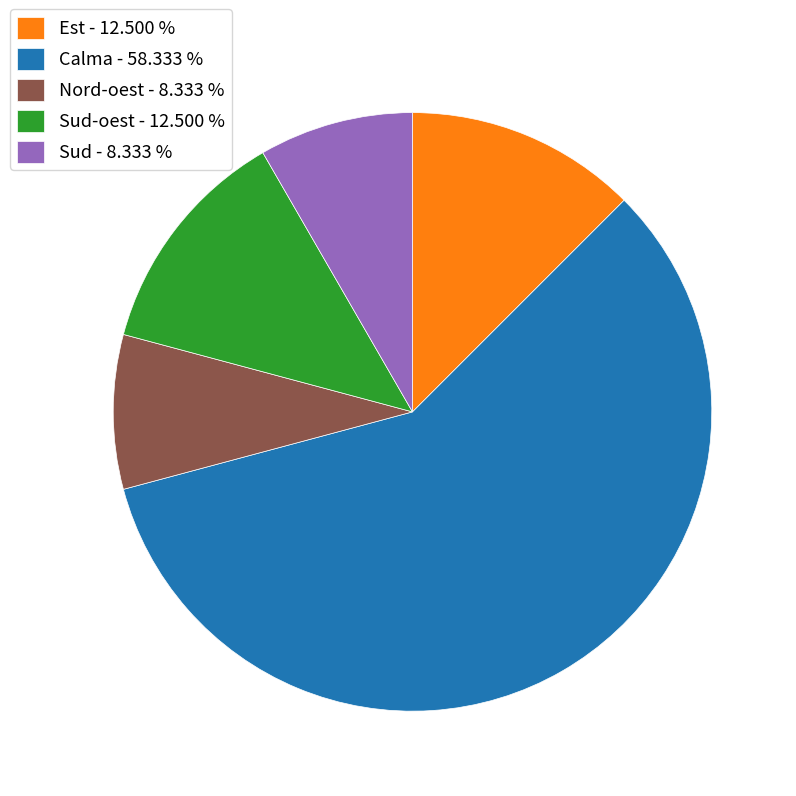

Is Sud - 8.333 % the majority of the pie?

No